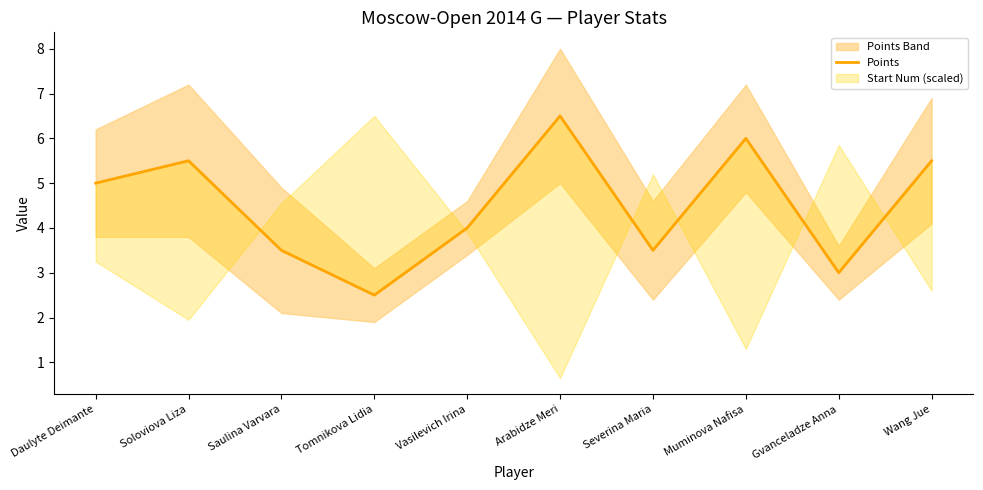

What is the difference between the maximum and minimum values?

4.0